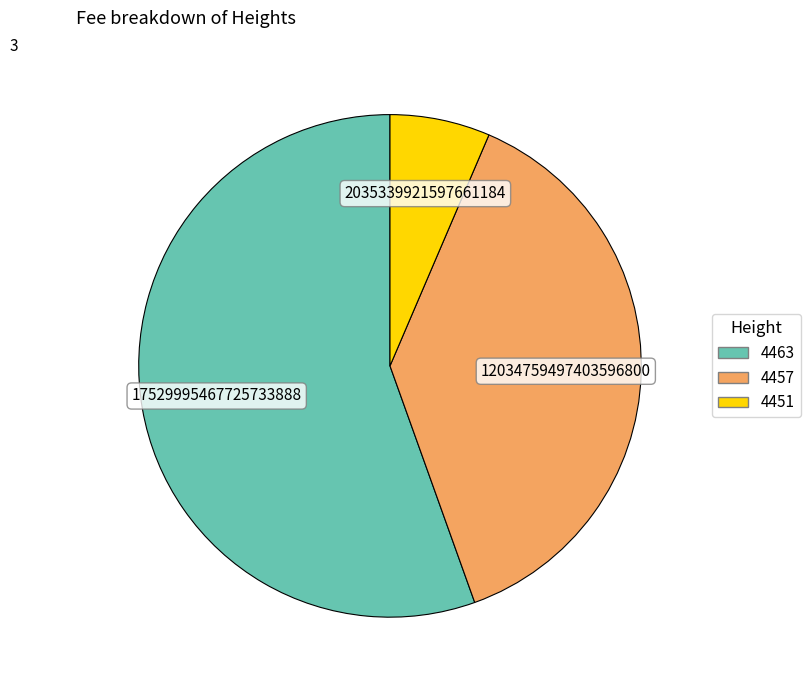

Rank the categories by value from highest to lowest.

4463, 4457, 4451